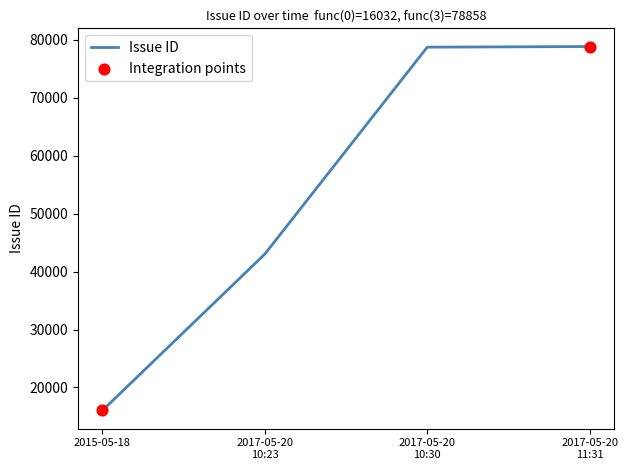

Is it true that the value at 2015-05-18 is 16032?

True